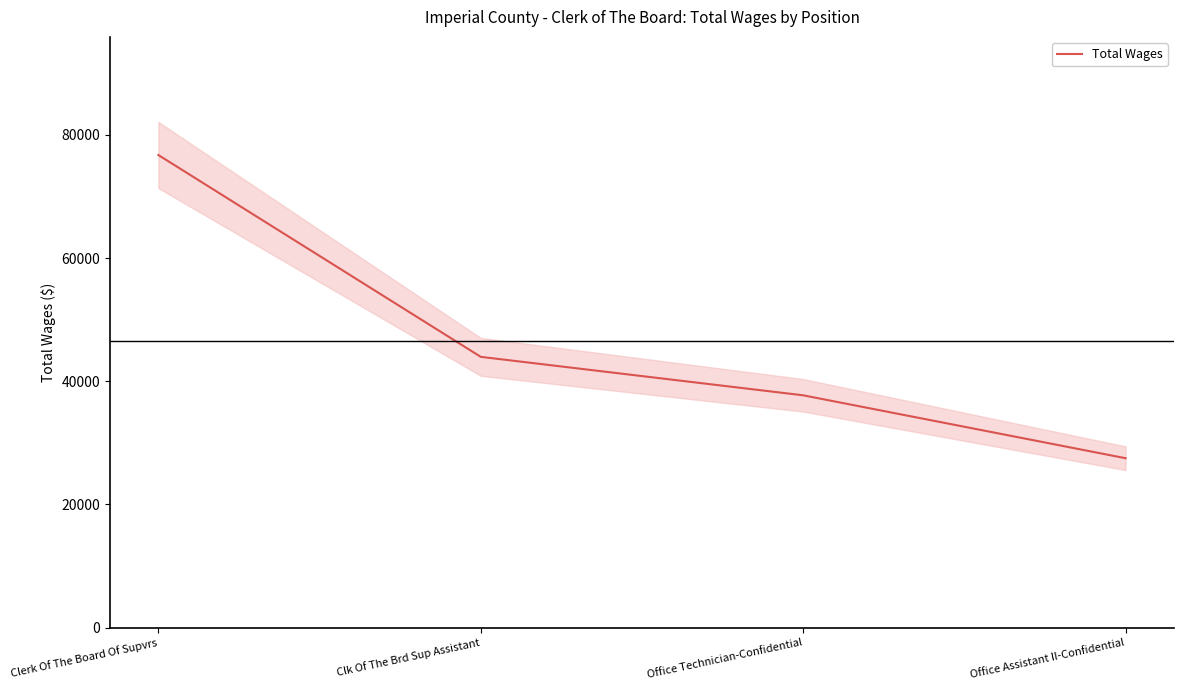

Reading left to right, list all the values displayed in this chart.

76735	43963	37719	27505